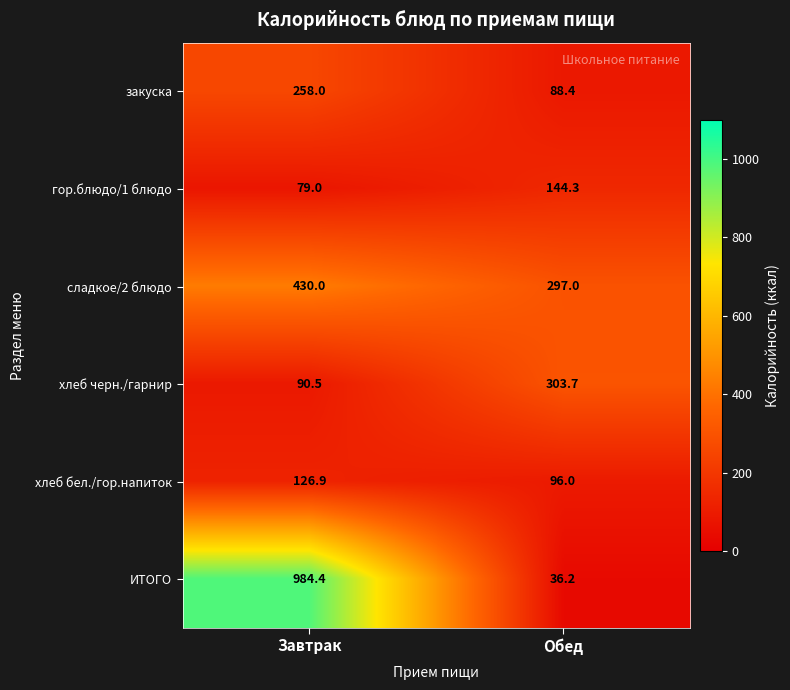

Reading left to right, transcribe all the data shown in this chart.

закуска: Завтрак=258.0	Обед=88.4
гор.блюдо/1 блюдо: Завтрак=79.0	Обед=144.3
сладкое/2 блюдо: Завтрак=430.0	Обед=297.0
хлеб черн./гарнир: Завтрак=90.5	Обед=303.7
хлеб бел./гор.напиток: Завтрак=126.9	Обед=96.0
ИТОГО: Завтрак=984.4	Обед=36.2